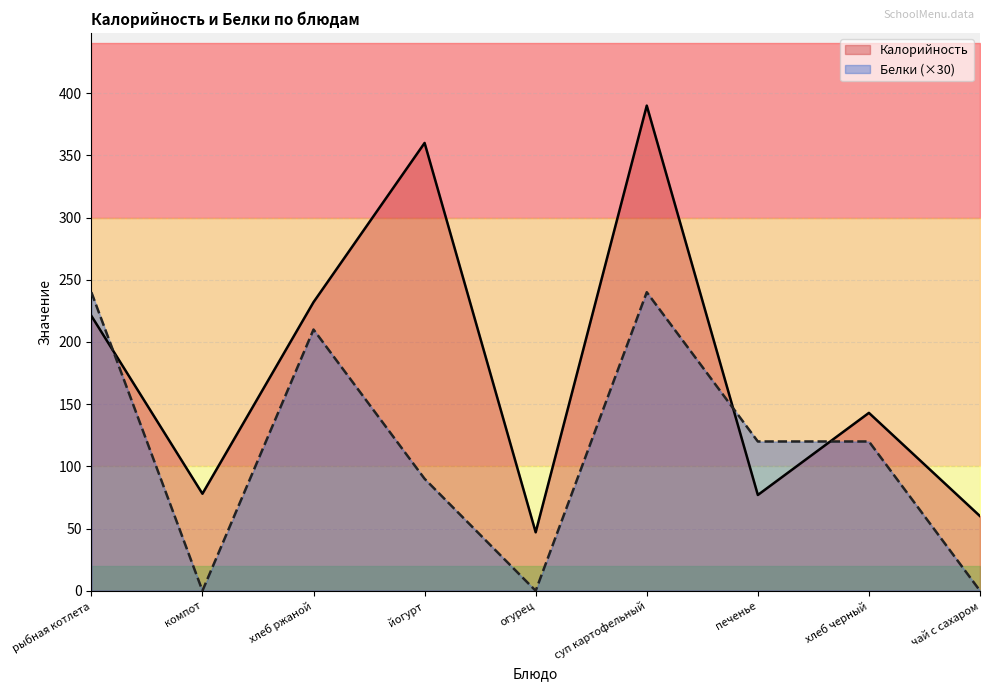

Which category has the highest value across all series?

суп картофельный